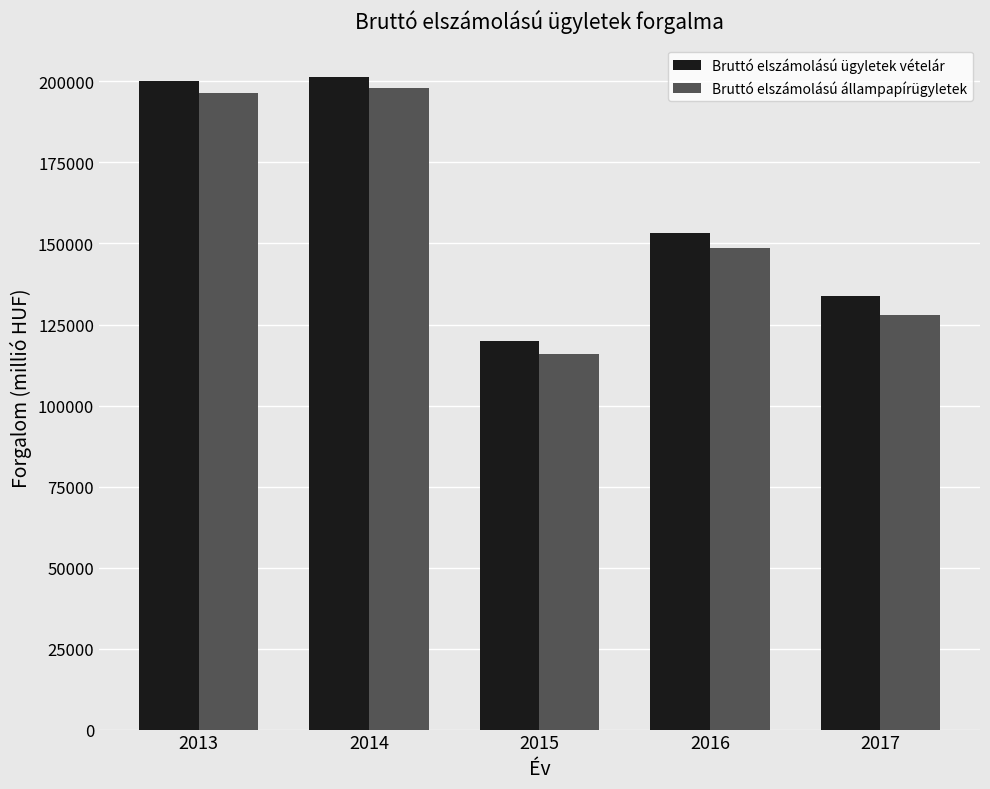

What is the value of the Bruttó elszámolású állampapírügyletek bar at the 3rd from the left?

115767